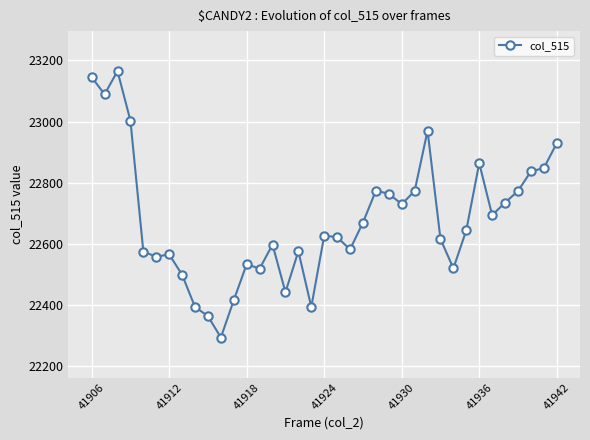

What is the difference between the second highest and second lowest values?

781